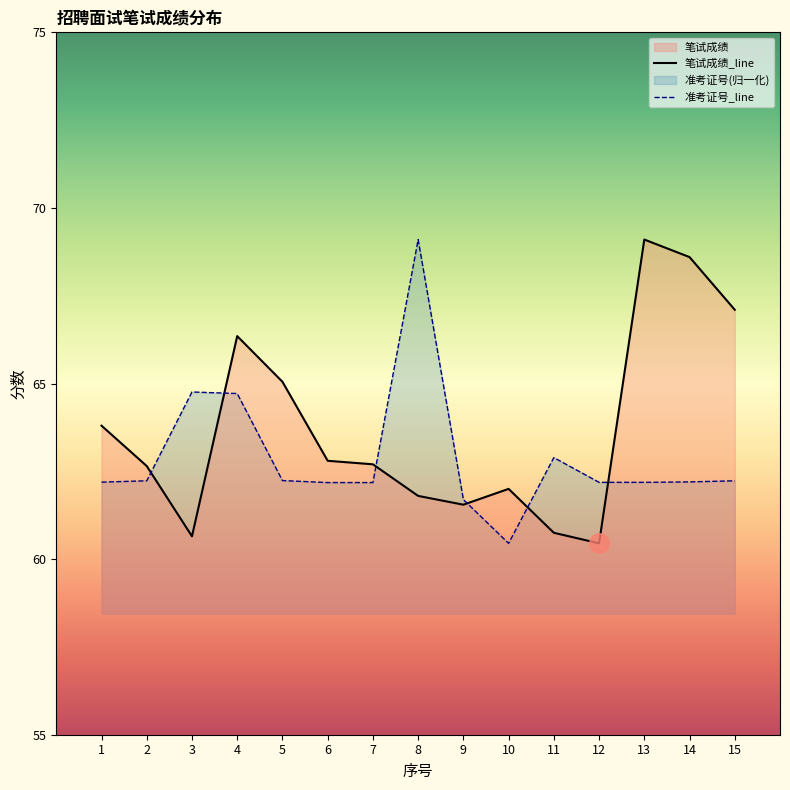

What is the maximum value for 笔试成绩?

69.1